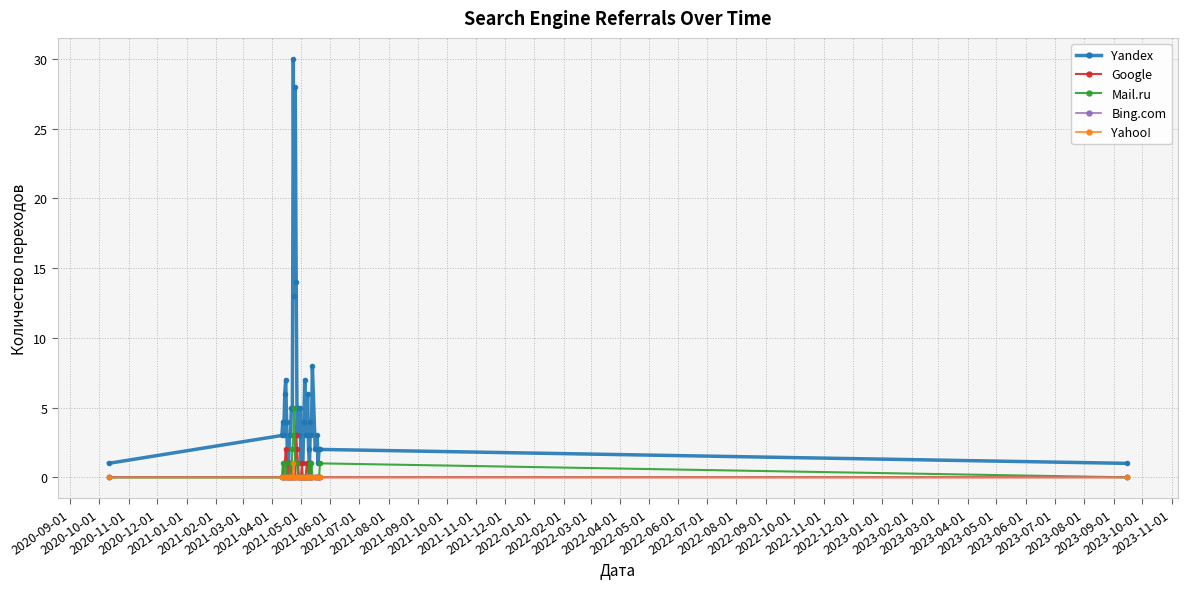

What is the value of the Yandex point at the 36th from the left?

3